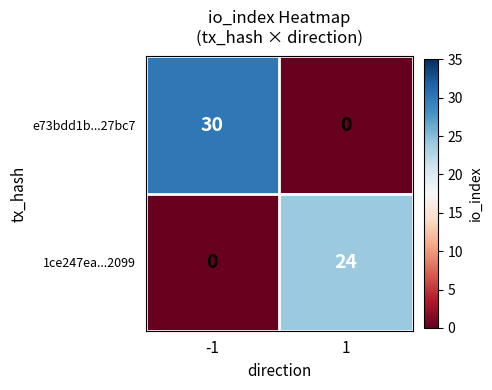

The e73bdd1b...27bc7 series shows 12 at 1. True or false?

False